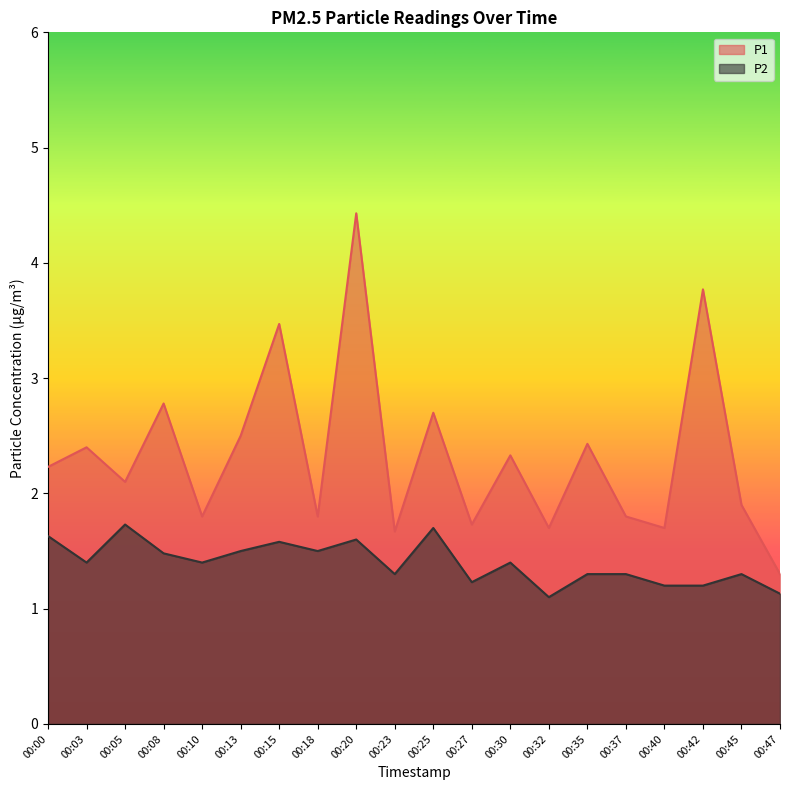

Is the value of P1 at 00:08 greater than the value of P2 at 00:10?

Yes